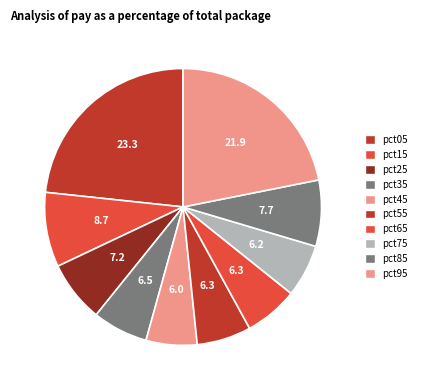

What percentage is the pct25 slice, to the nearest percent?

7%